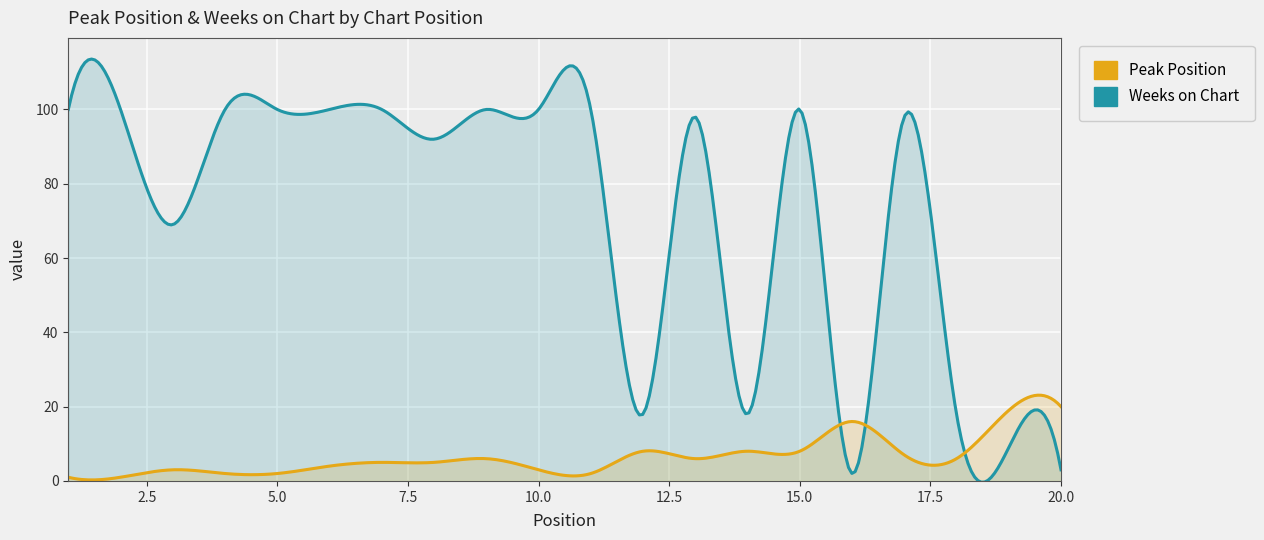

Which series has the largest total across all categories?

Weeks on Chart